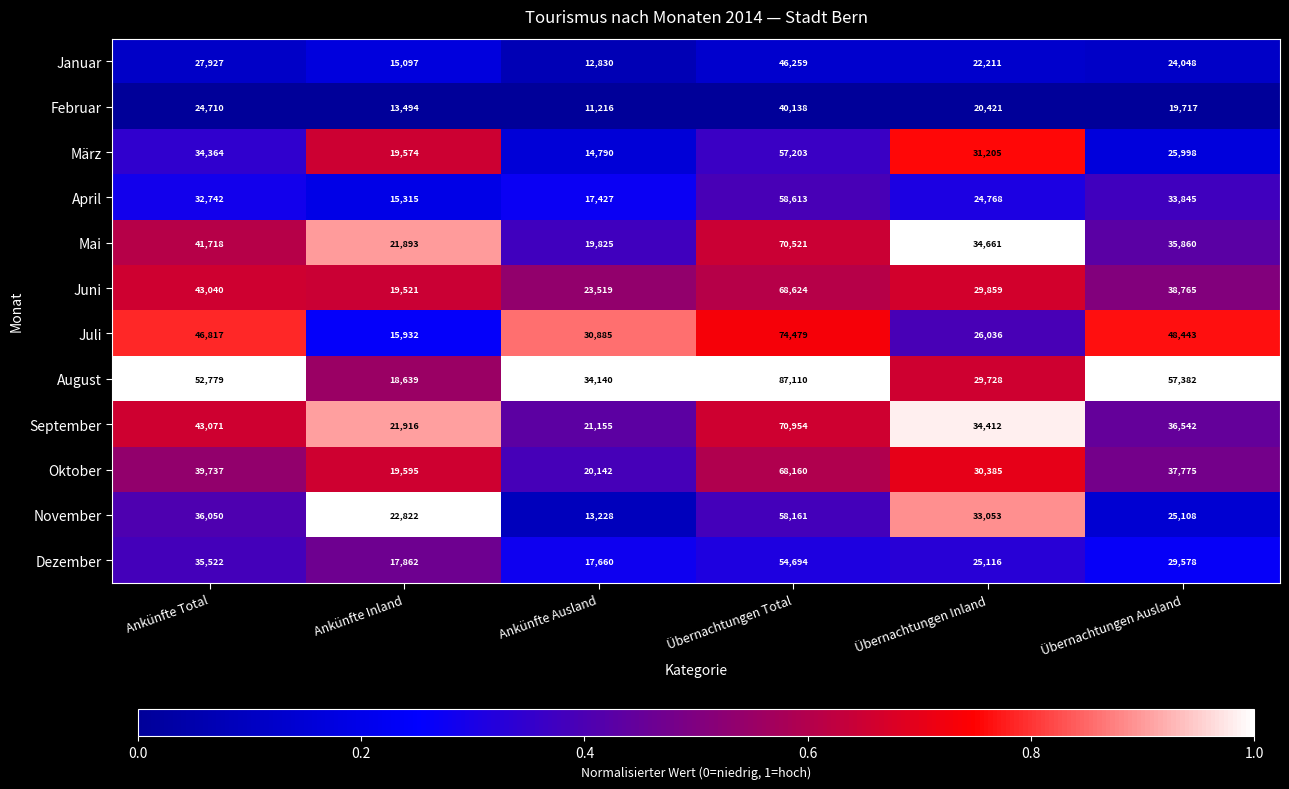

Between Übernachtungen Total and Übernachtungen Inland, which series saw the biggest shift?

August